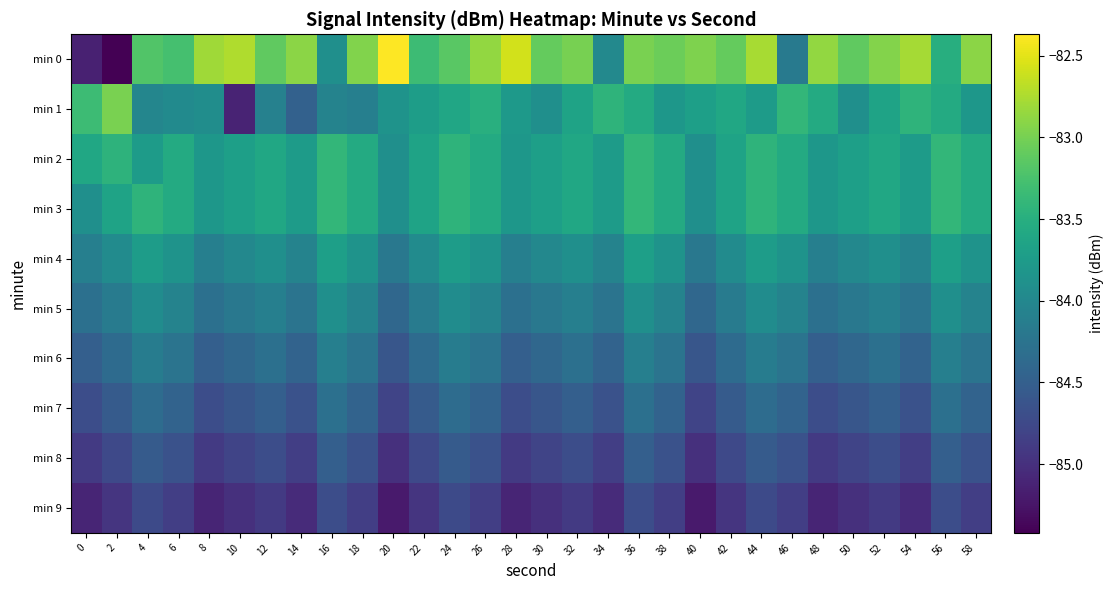

What is the maximum value shown in the chart?

-82.4